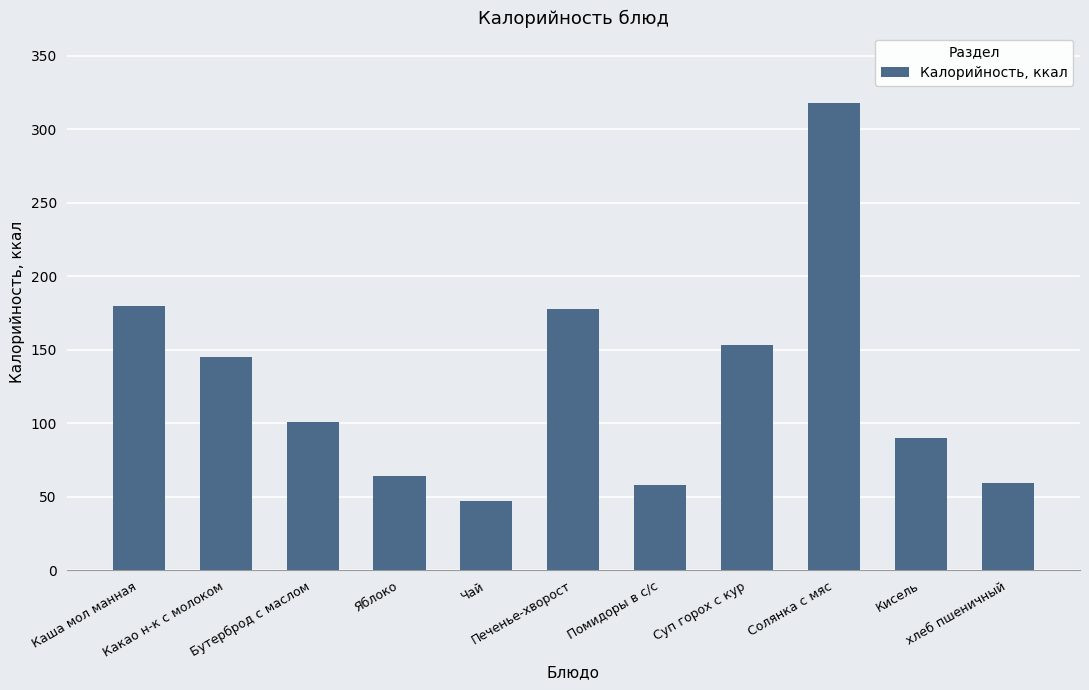

What position from the left is Помидоры в с/с?

7